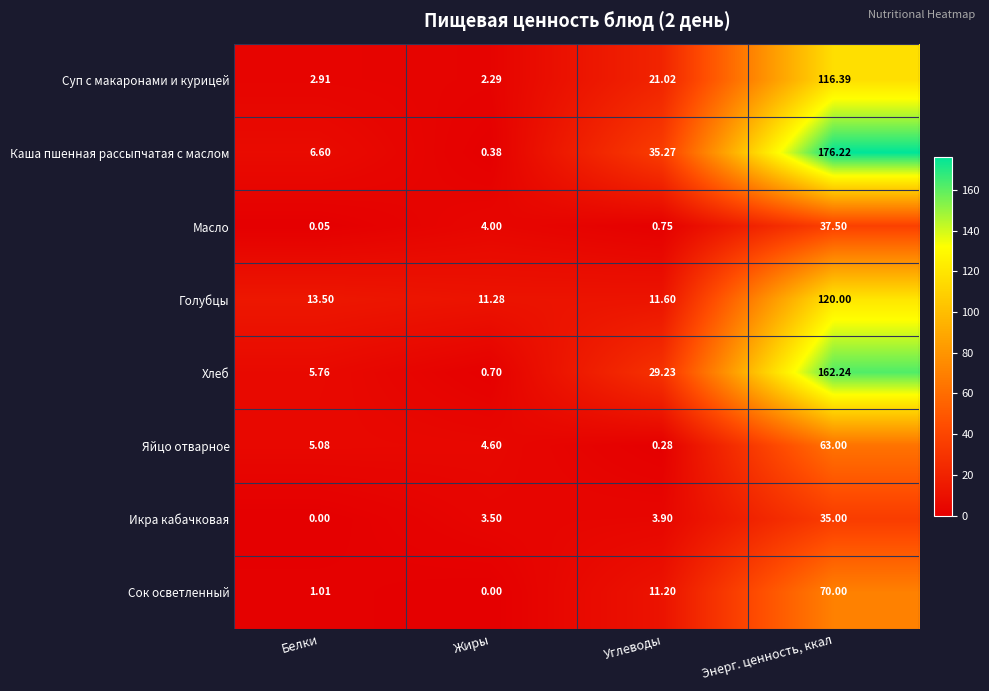

How many distinct data groups are displayed?

8